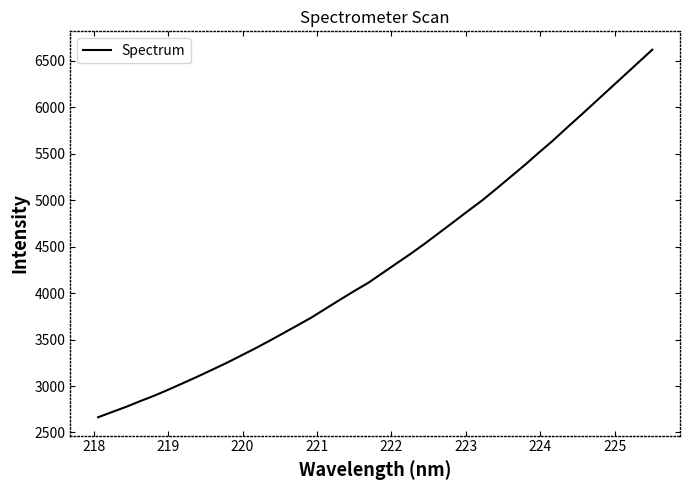

What is the smallest value displayed?

2664.0